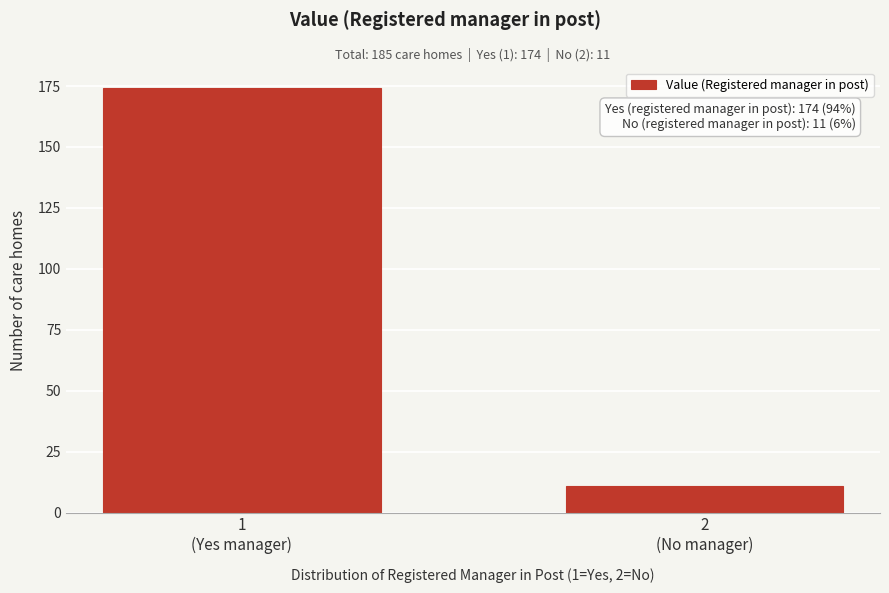

Reading right to left, transcribe all the data shown in this chart.

11	174